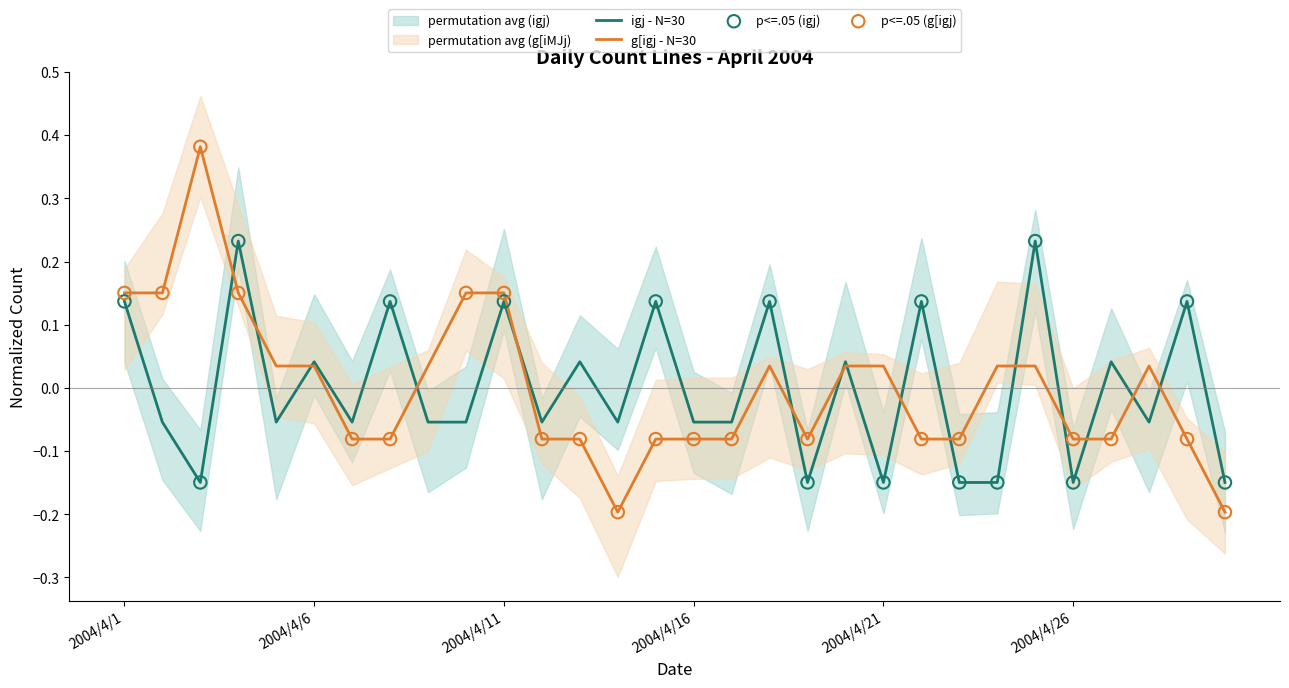

At which category is the sum across all series the highest?

2004/4/4